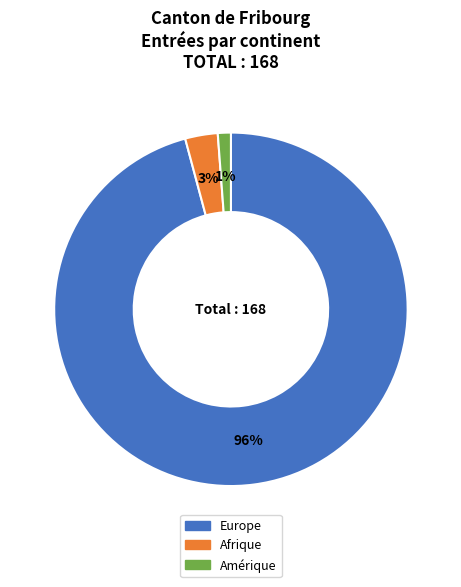

To the nearest percent, what is the difference between the largest and smallest slice percentages?

95%